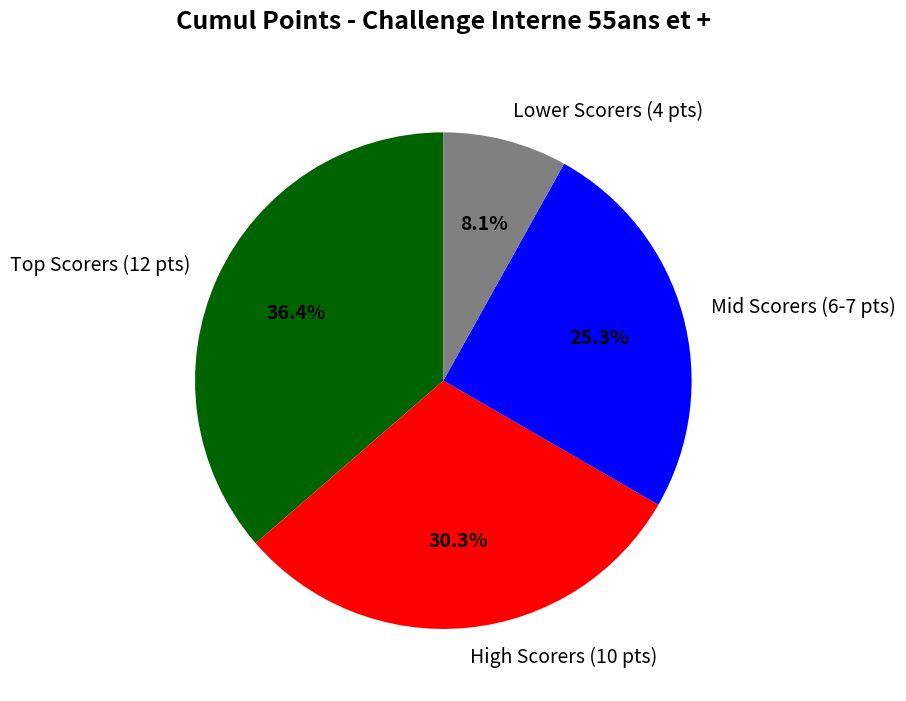

What is the total percentage of High Scorers (10 pts) and Lower Scorers (4 pts)?

38.4%